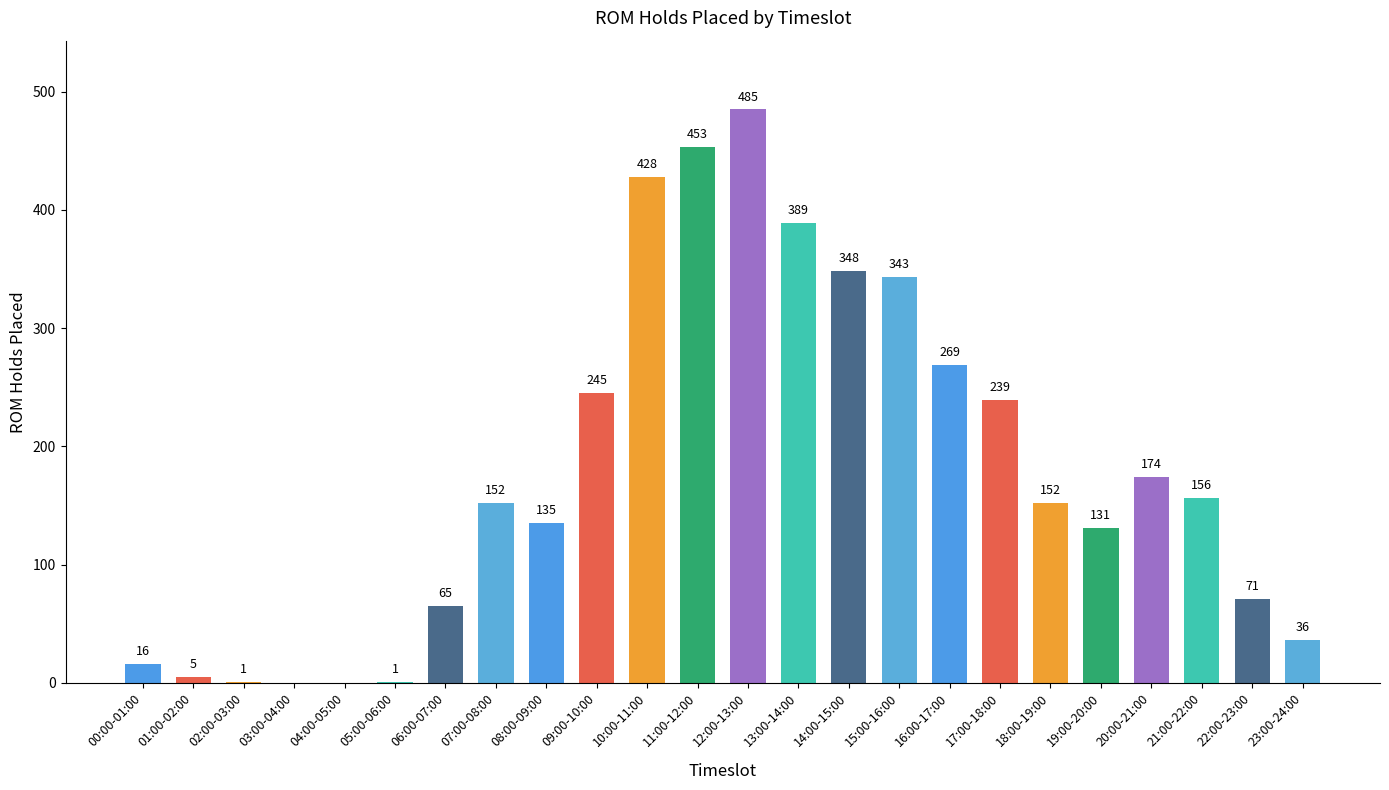

How many values are above zero?

22